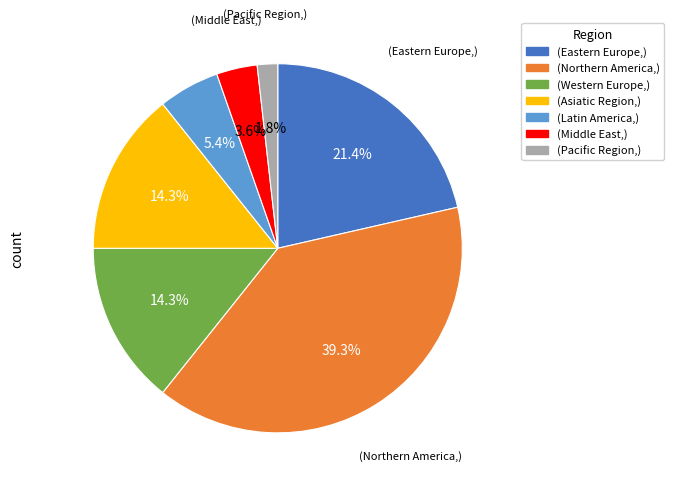

Does any single category account for the majority?

No